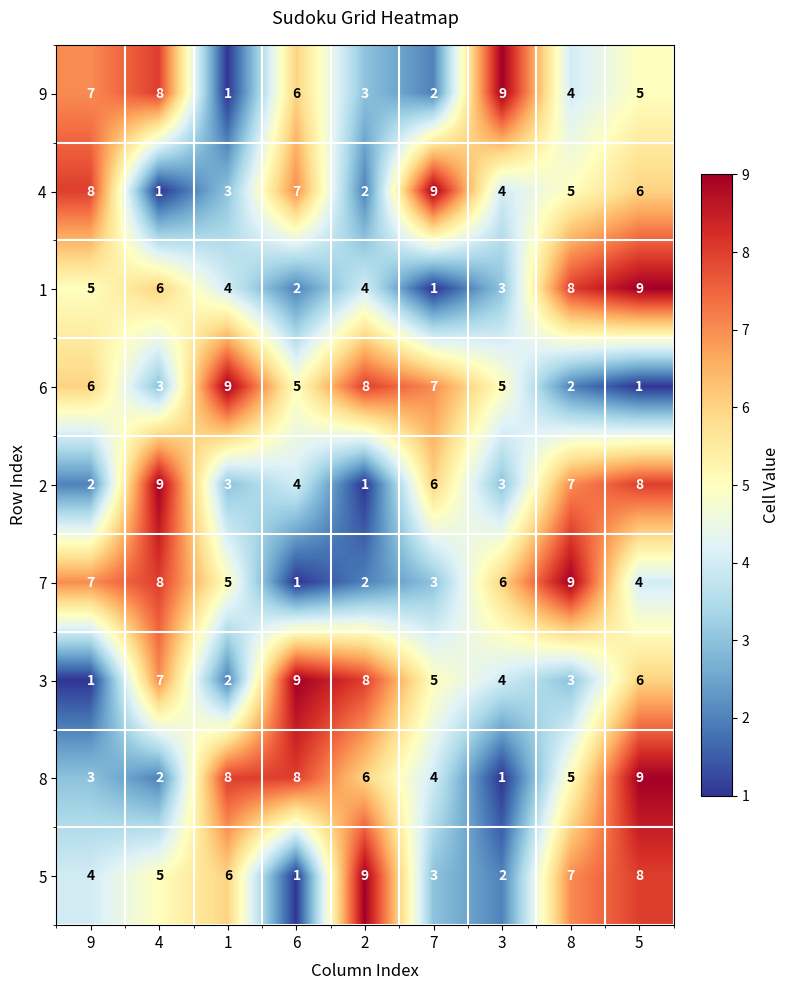

Count the number of categories in the chart.

9